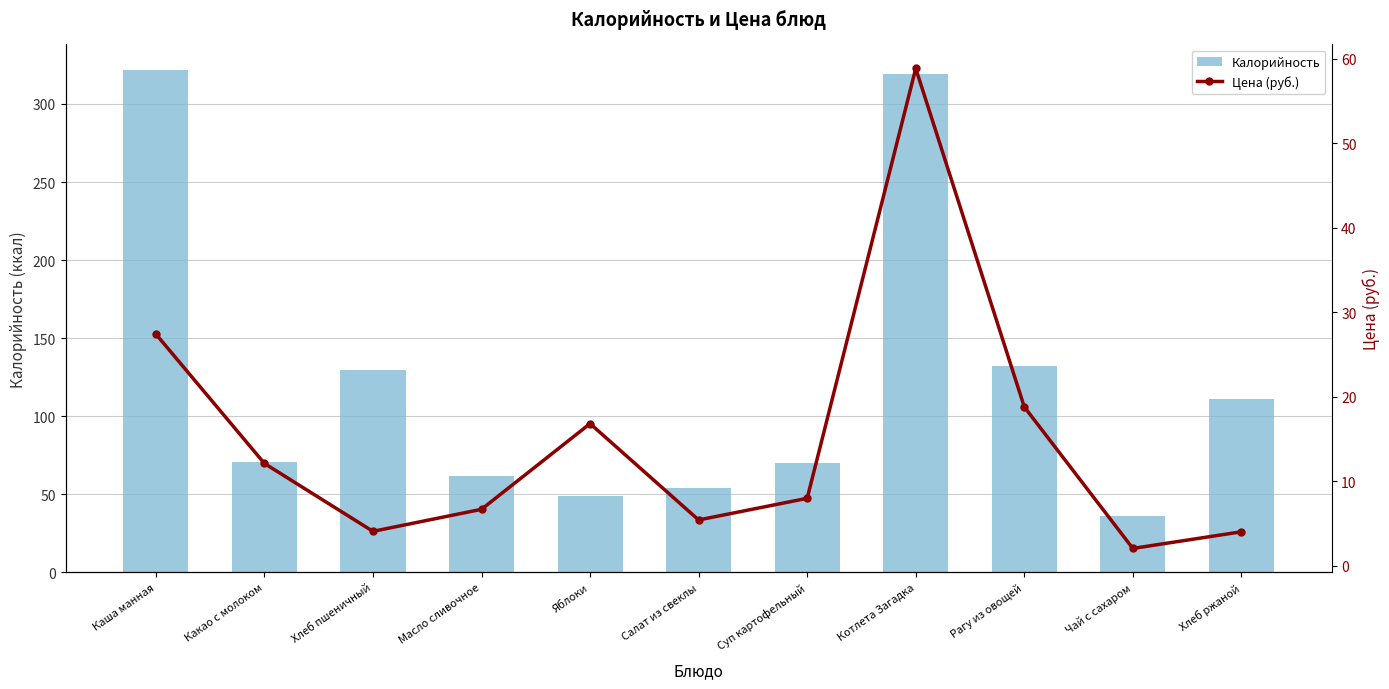

Rank the categories by Цена (руб.) value from lowest to highest.

Чай с сахаром, Хлеб ржаной, Хлеб пшеничный, Салат из свеклы, Масло сливочное, Суп картофельный, Какао с молоком, Яблоки, Рагу из овощей, Каша манная, Котлета Загадка